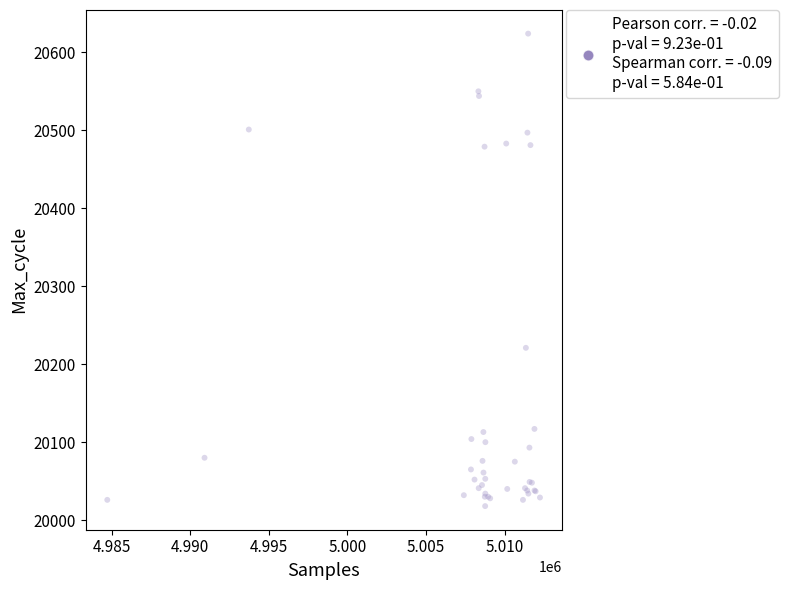

What Y value in the scatter plot is closest to 20321?

20221